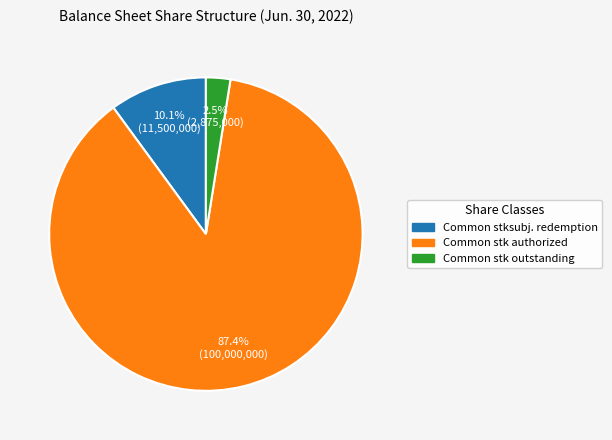

How many slices are in this pie chart?

3